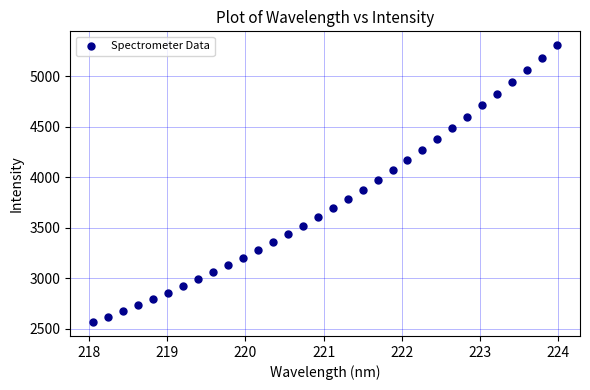

What is the range of X values (max minus min)?

5.9